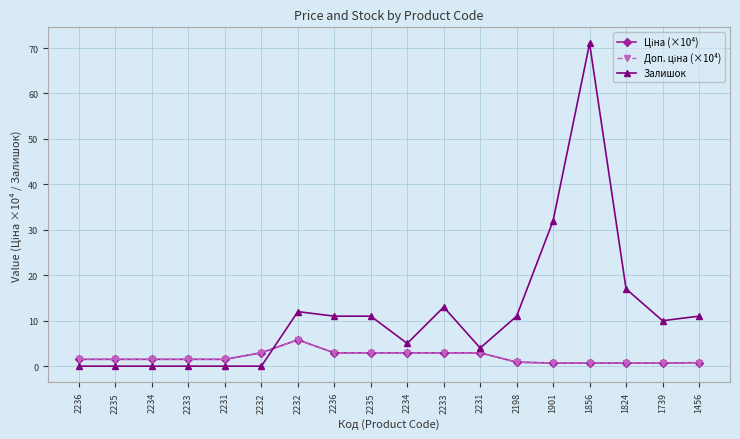

Does the chart have visible grid lines?

Yes